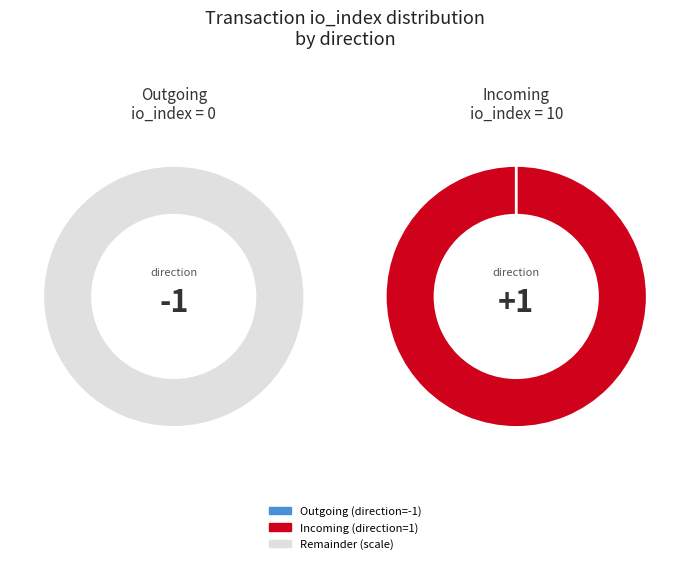

To the nearest percent, what portion does io_index=10 represent?

100%